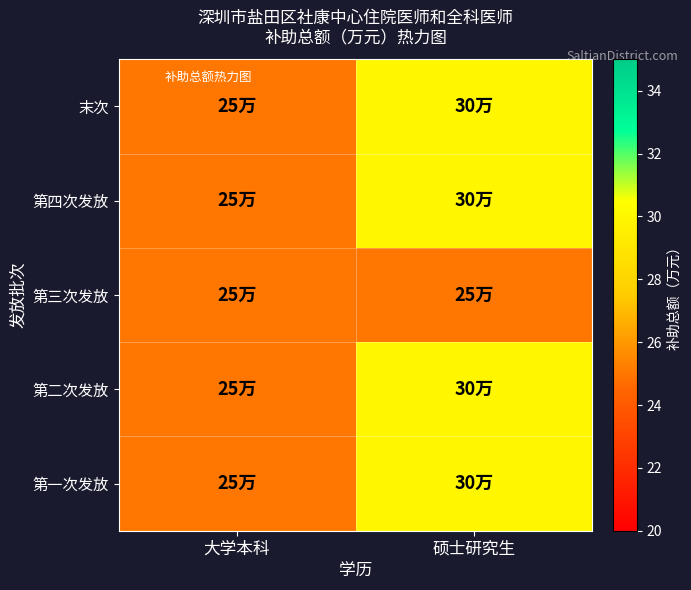

How many data points does each series have?

2